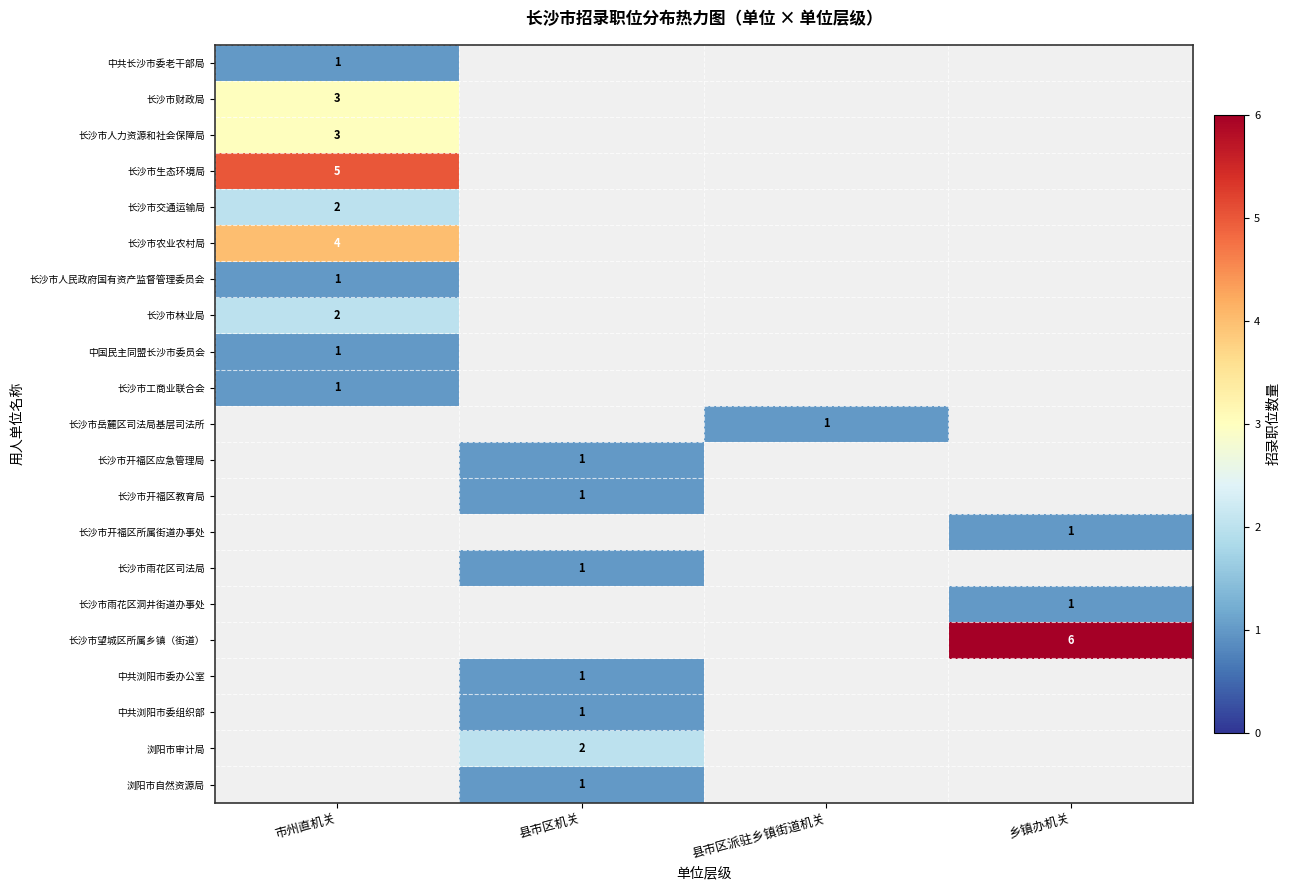

What is the maximum value for 中共长沙市委老干部局?

1.0